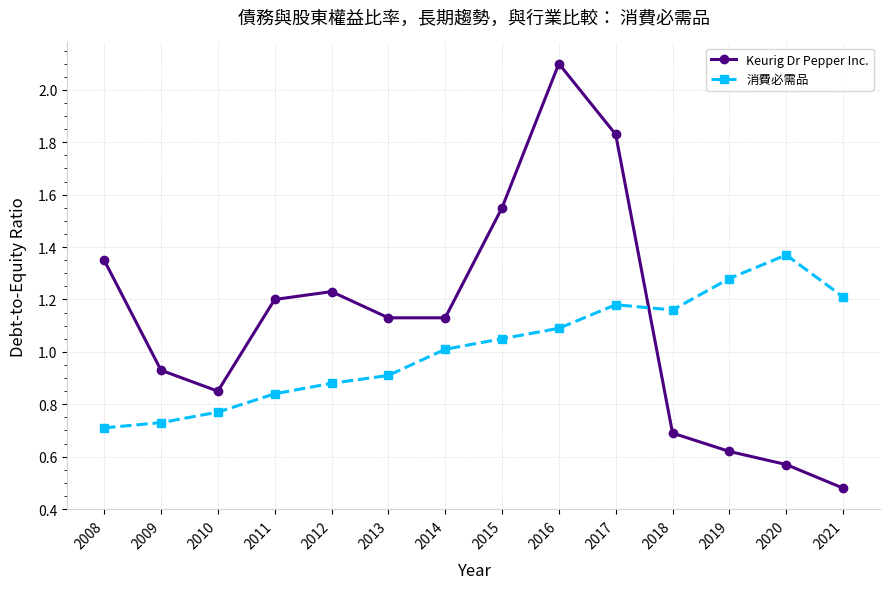

After their last crossing, which series has the higher values: 消費必需品 or Keurig Dr Pepper Inc.?

消費必需品